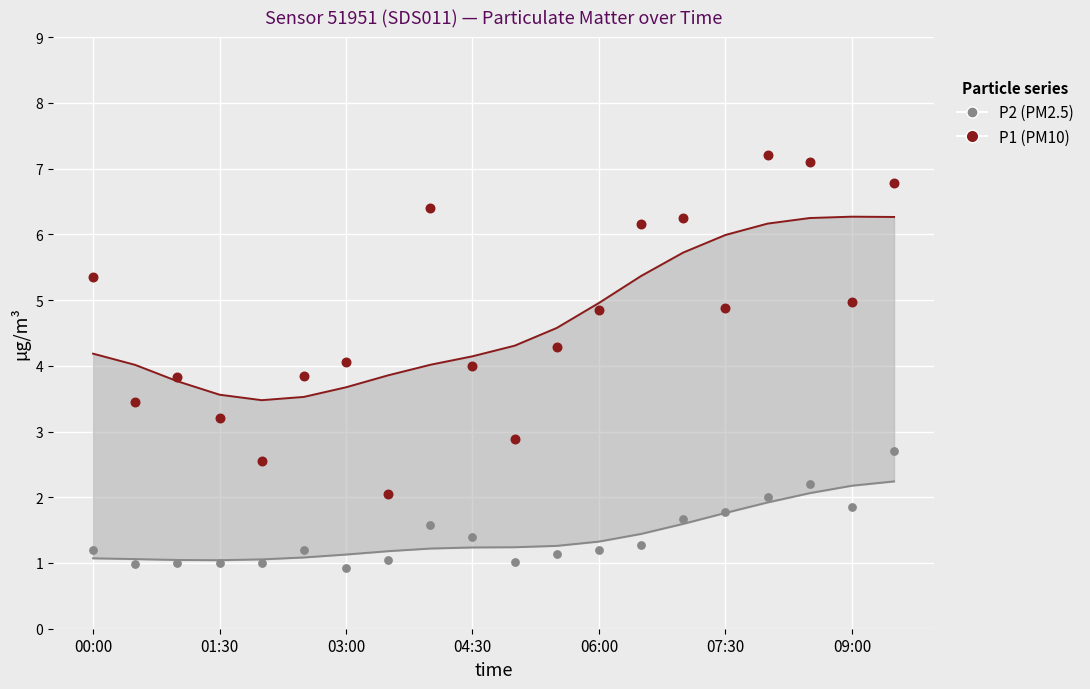

Across all data points, what is the range of Y values (max minus min)?

6.3